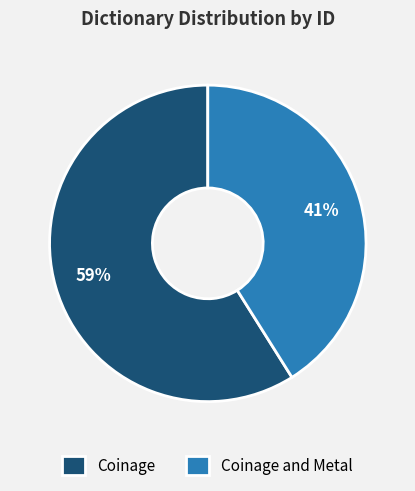

True or false: Coinage and Metal accounts for 41% of the total.

True